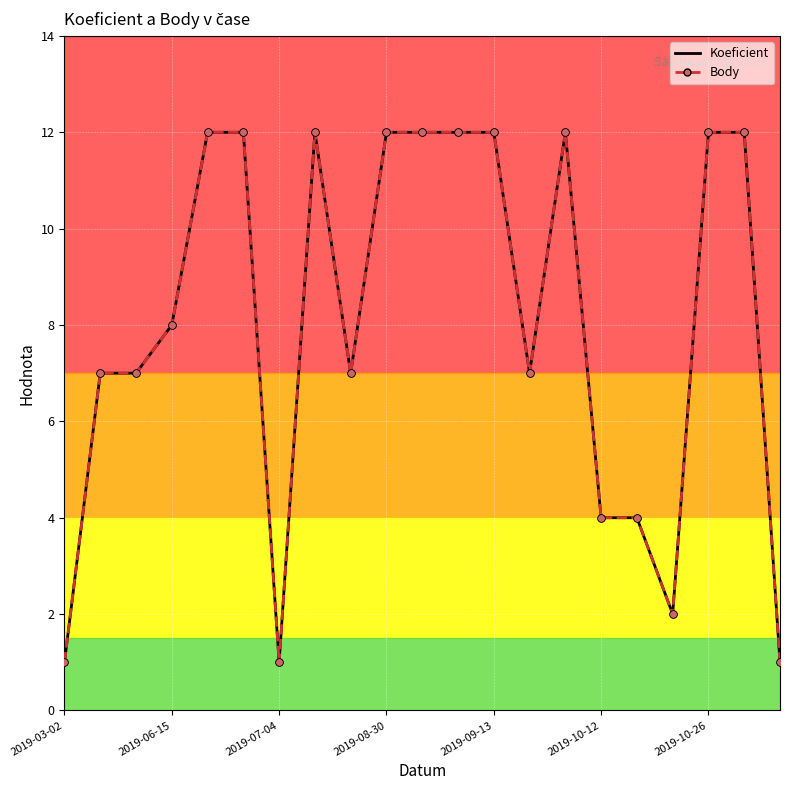

What are all the series names shown in the legend?

Koeficient, Body